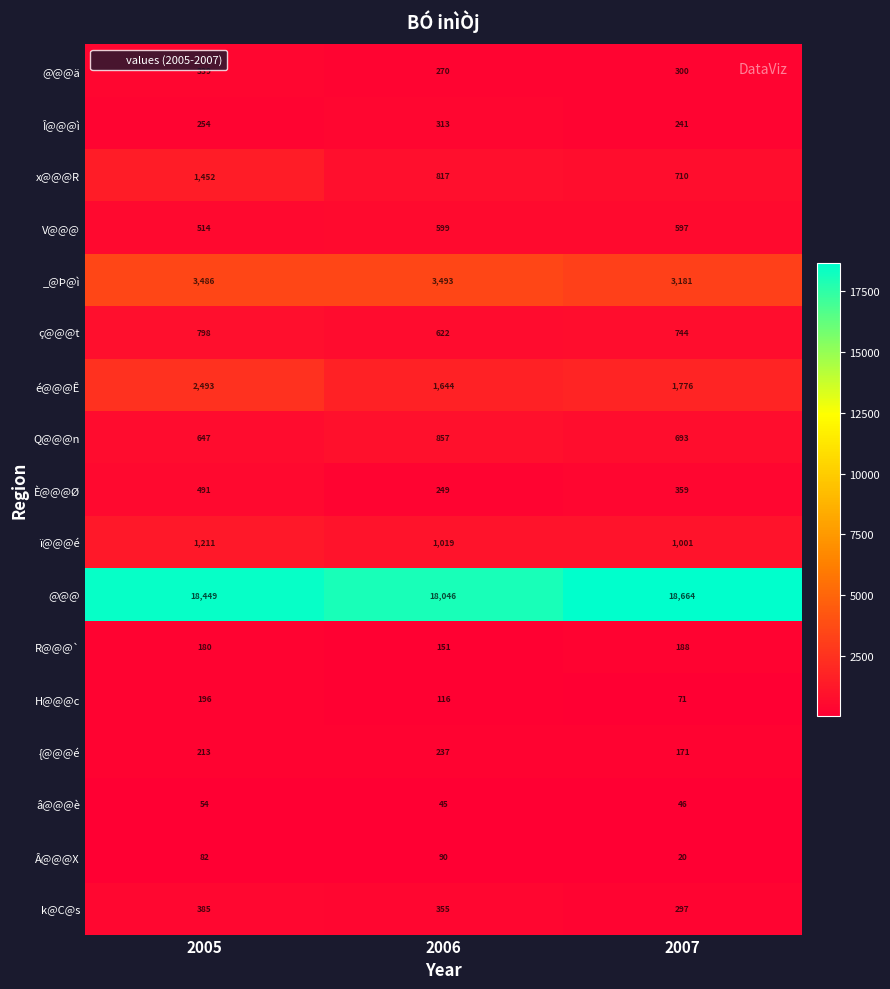

What is the greatest value displayed?

18664